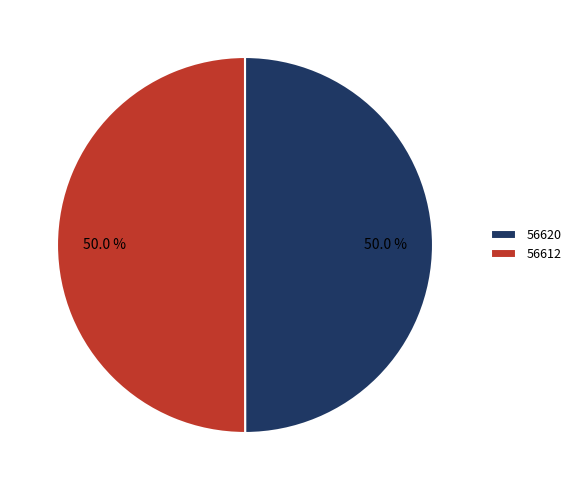

What portion of the pie excludes 56620?

50.0%